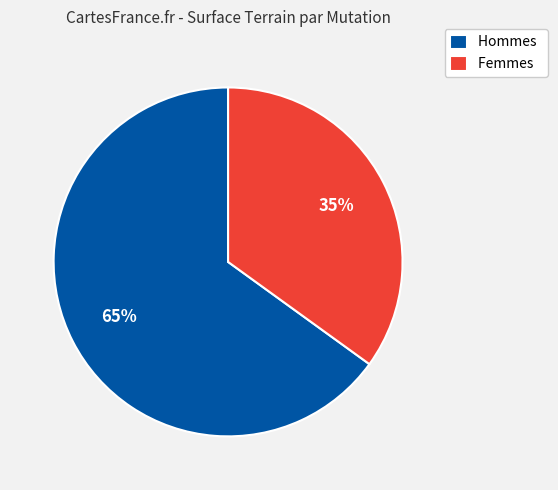

Which category has the biggest portion of the pie?

Hommes